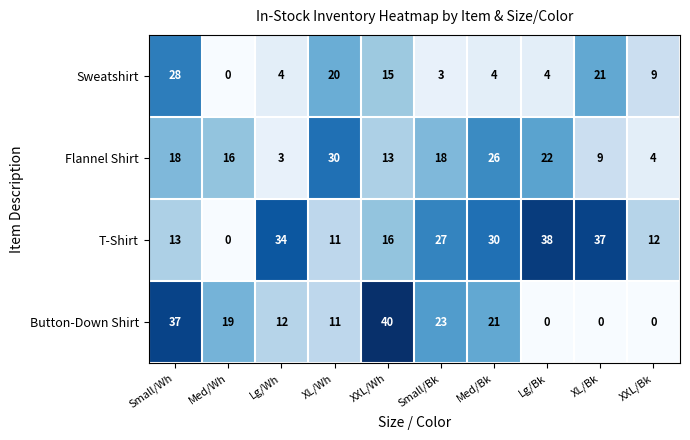

What value does the Button-Down Shirt series have at Med/Bk, to the nearest 10?

20